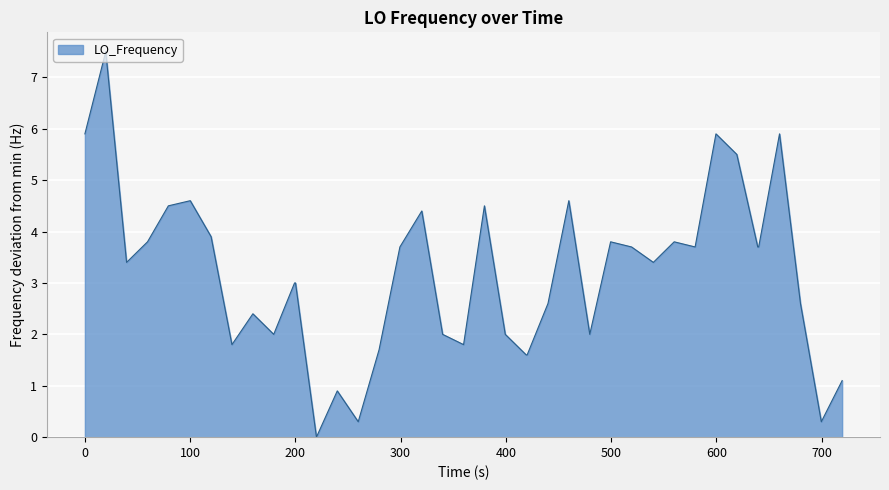

What is the maximum value shown in the chart?

7.5